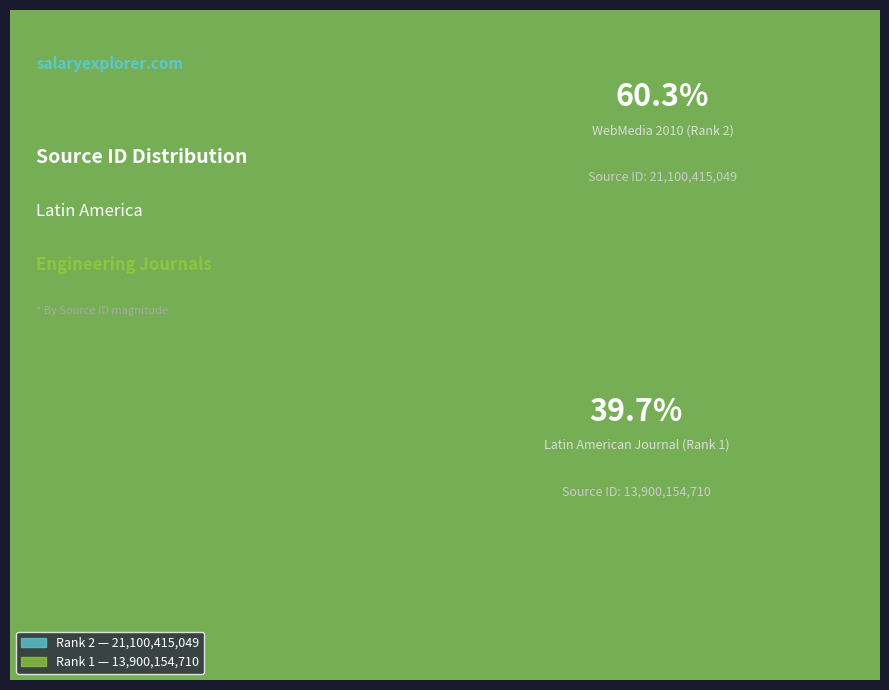

Combined, what portion of the pie is WebMedia 2010 (Rank 2) and Latin American Journal (Rank 1)?

100.0%